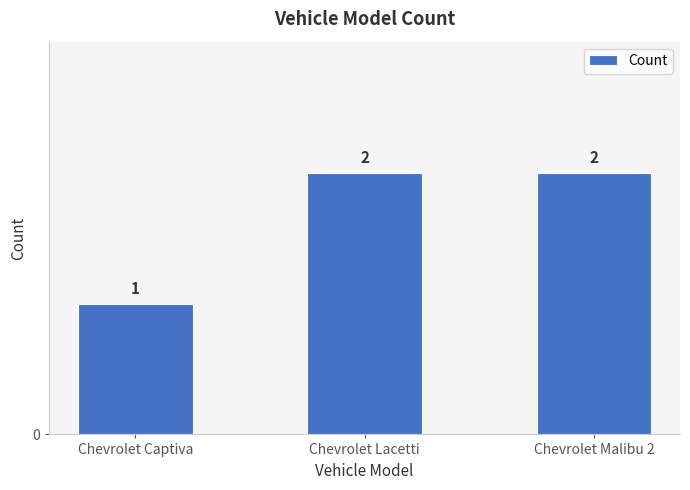

Which has a higher value, Chevrolet Malibu 2 or Chevrolet Captiva?

Chevrolet Malibu 2